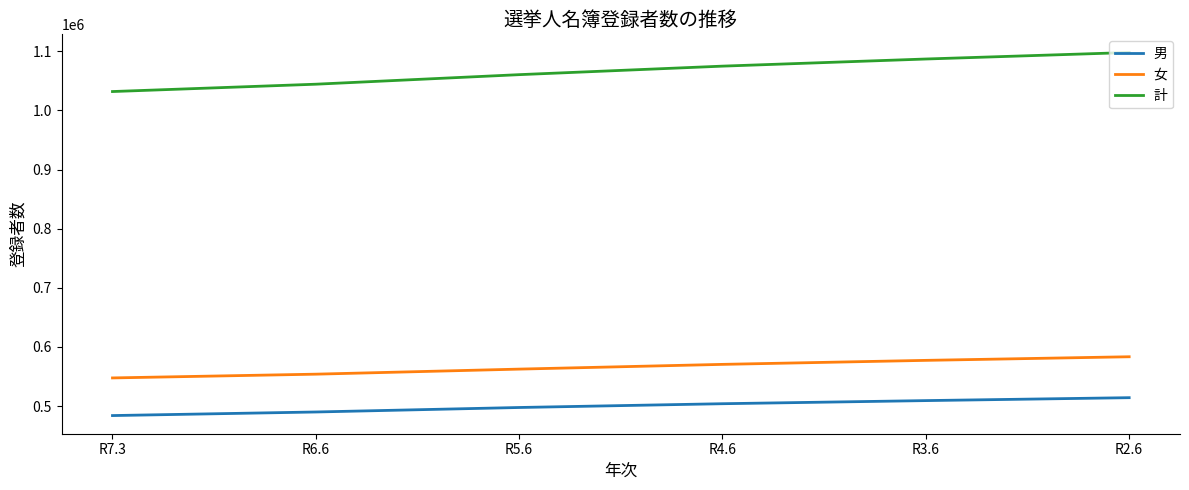

The value of 女 at R6.6 is 141270. True or false?

False